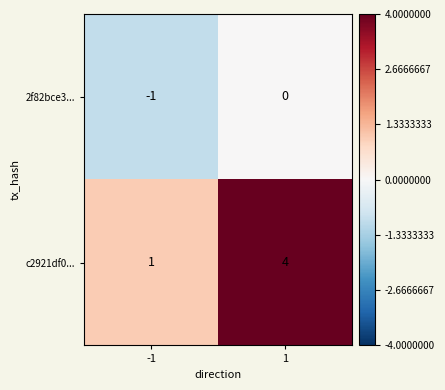

What is the approximate value of c2921df0... at 1?

4